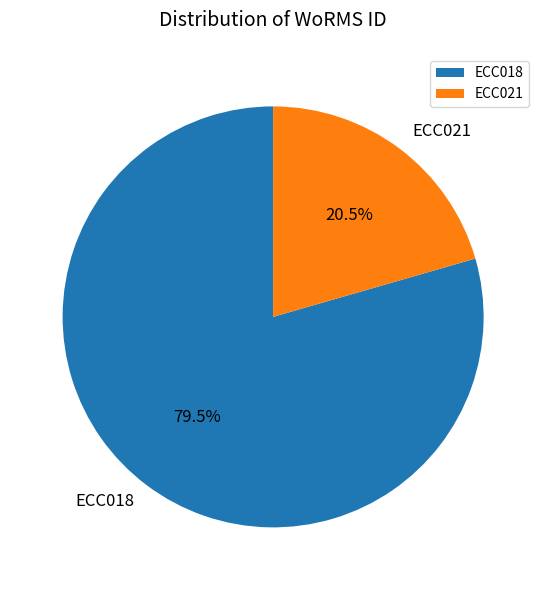

What is the largest slice in the pie chart?

ECC018